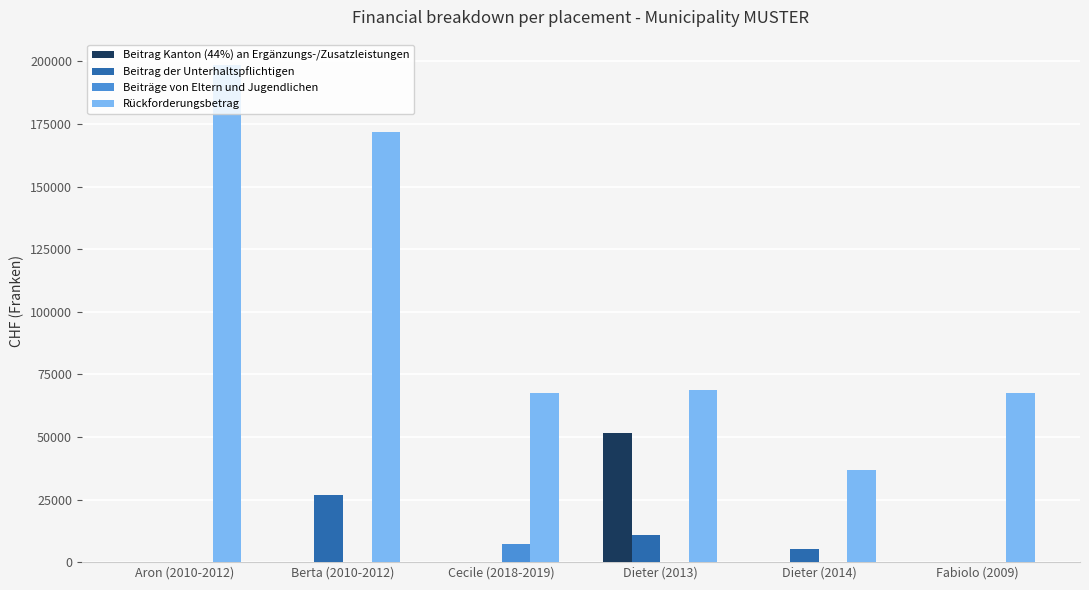

At which label is Beitrag der Unterhaltspflichtigen closest to 13500?

Dieter (2013)